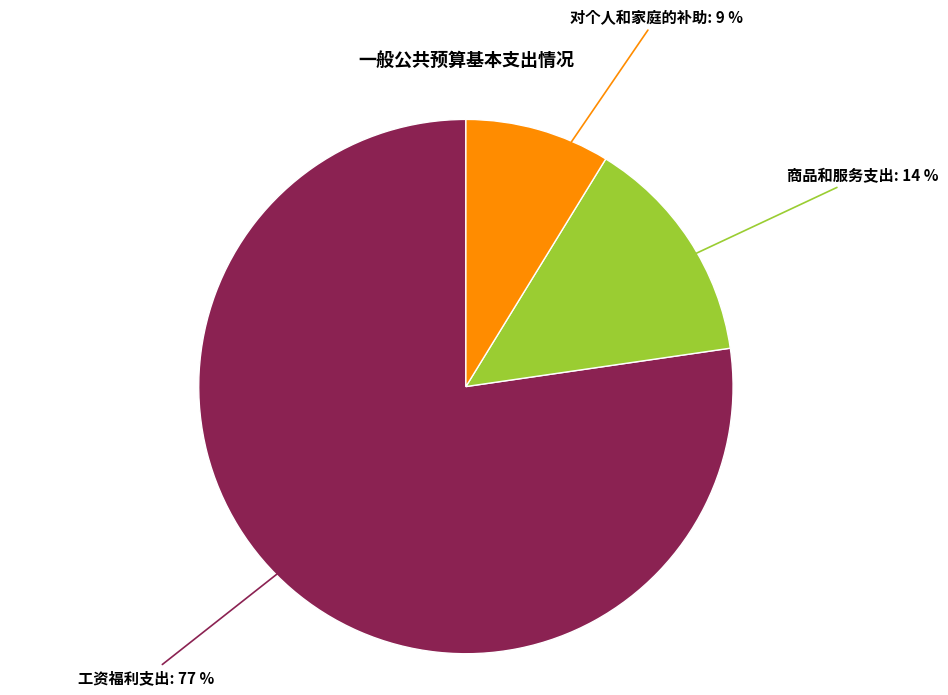

To the nearest percent, what is the average slice percentage?

33%